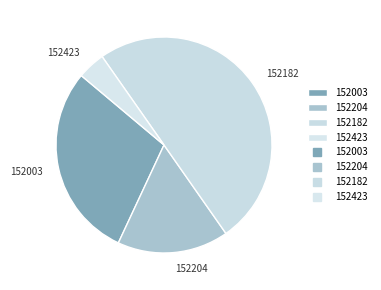

What is the smallest slice in the pie chart?

152423